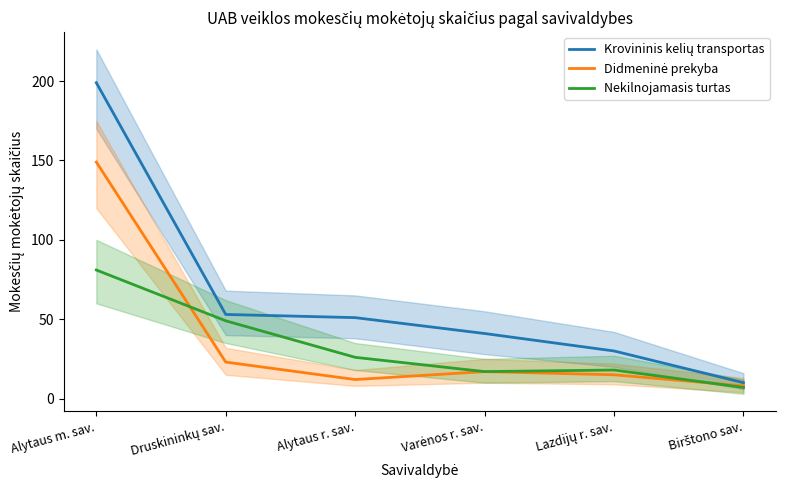

What is the spread (max minus min) of values at Alytaus r. sav.?

39